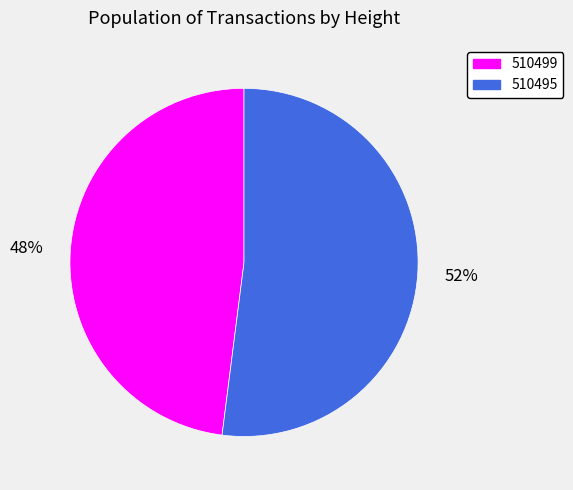

Which category has the biggest portion of the pie?

510495